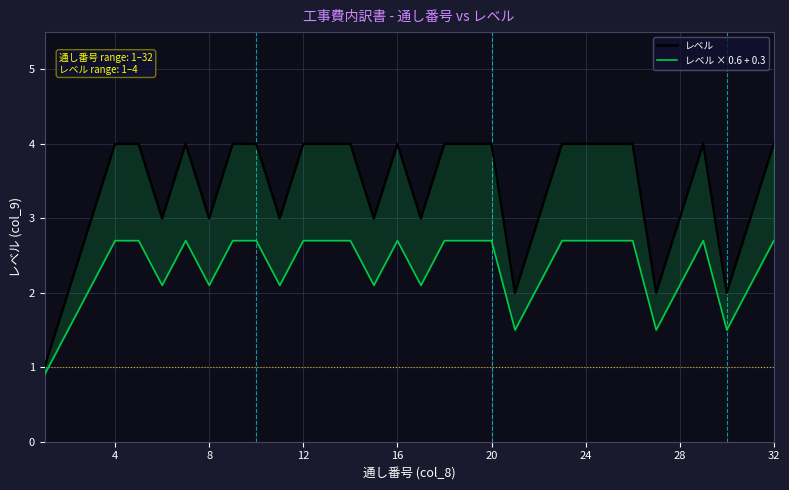

True or false: レベル × 0.6 + 0.3 and レベル cross at least once.

False